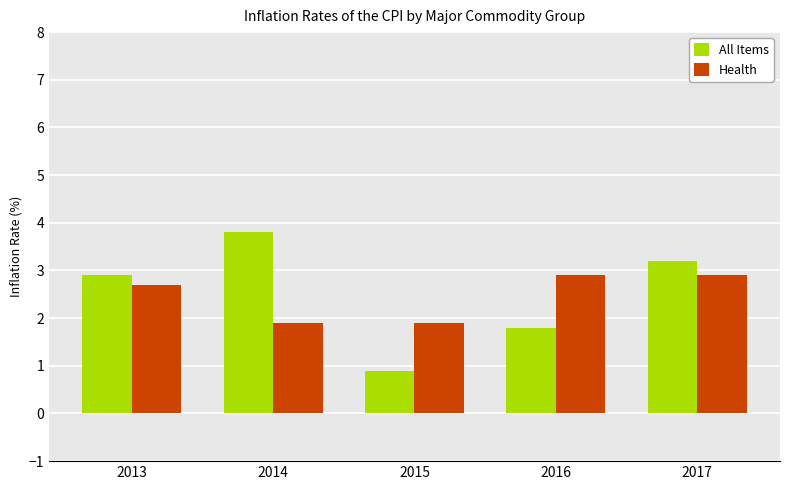

Is the value of Health at 2013 greater than the value of All Items at 2017?

No